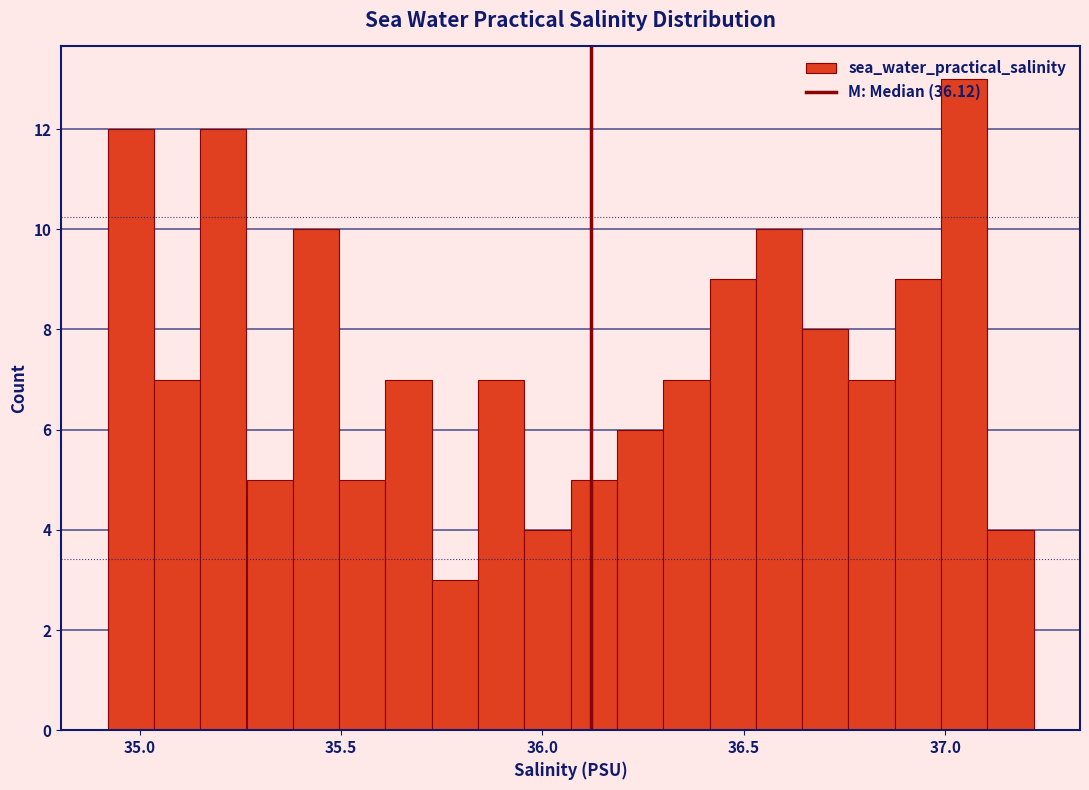

Around what value on the x-axis is the tallest bar? Give the approximate position of its centre, as read against the axis.

37.05